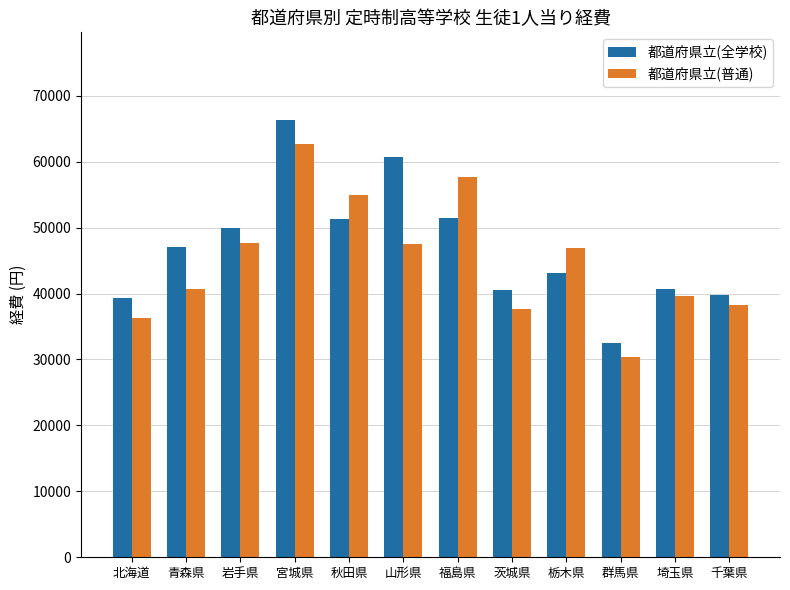

How many distinct data groups are displayed?

2